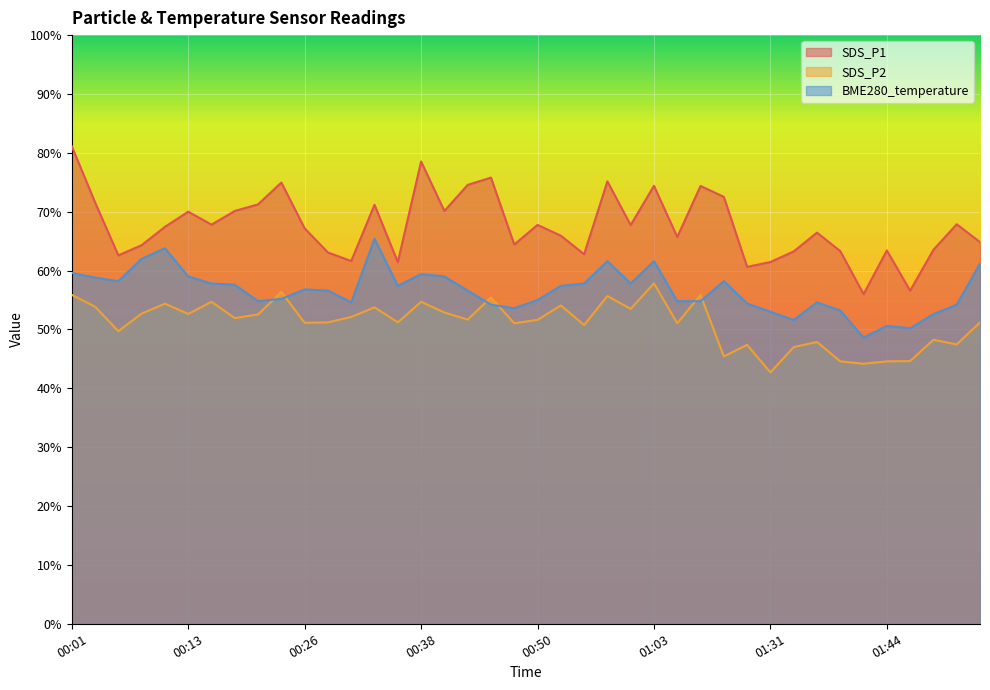

True or false: SDS_P2 has a value of 25.2 at 01:29.

False